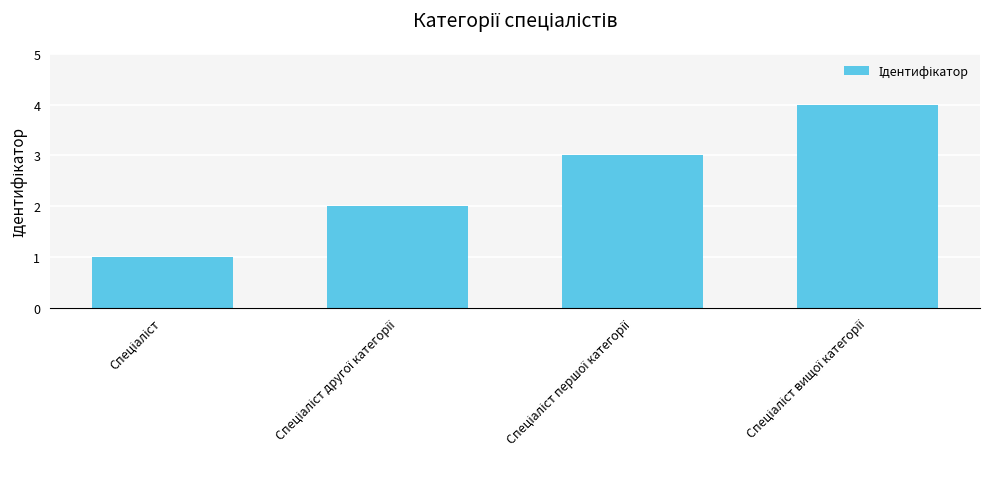

What is the greatest value displayed?

4